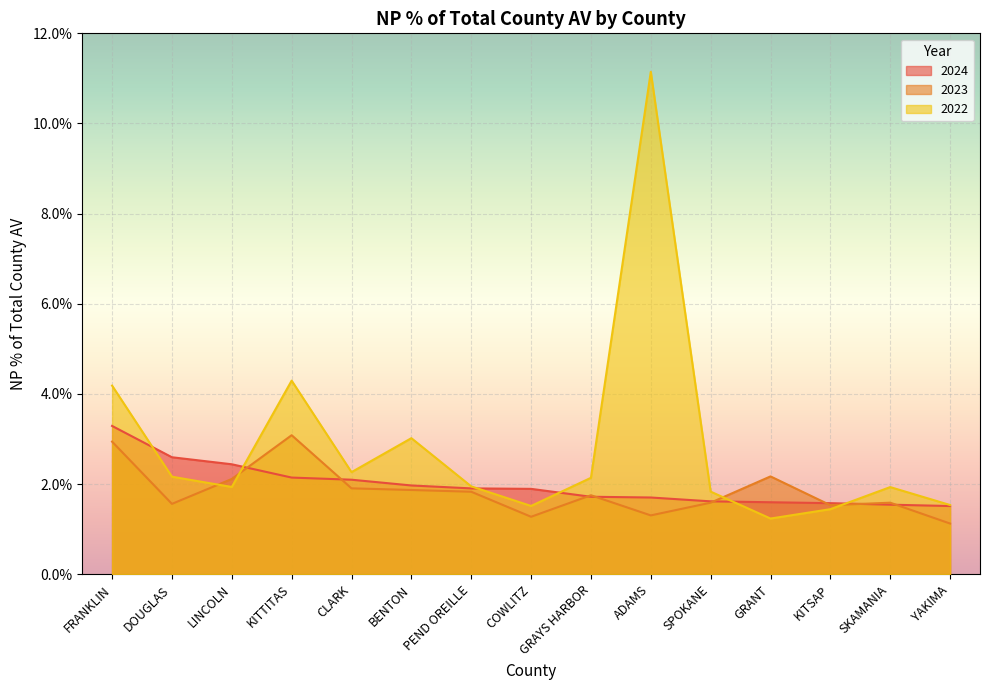

Does the chart display data point markers on the line(s)?

No